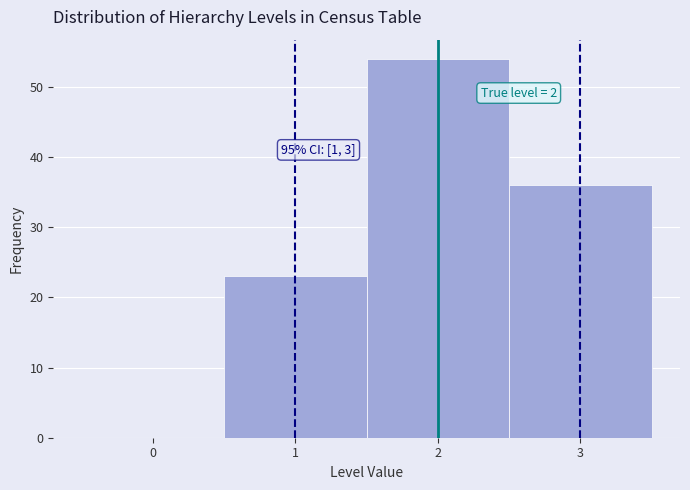

Over which range of the x-axis is the bar tallest?

1.5 to 2.5